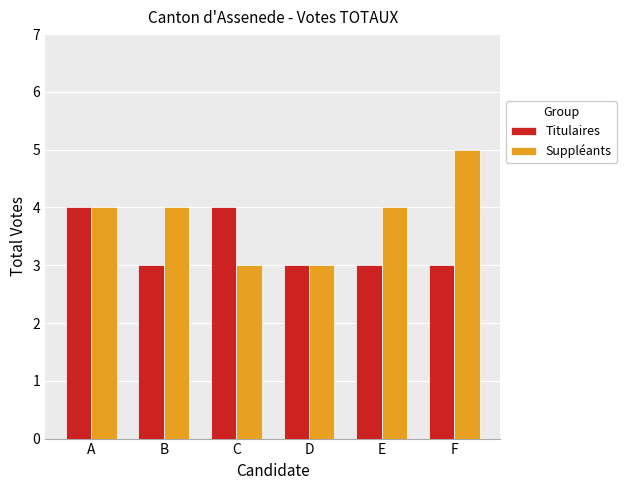

Which series has the largest range (max minus min)?

Suppléants